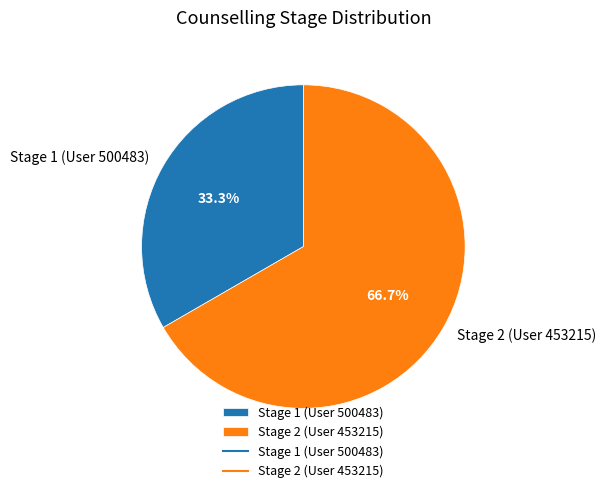

To the nearest percent, what is the average slice percentage?

50%